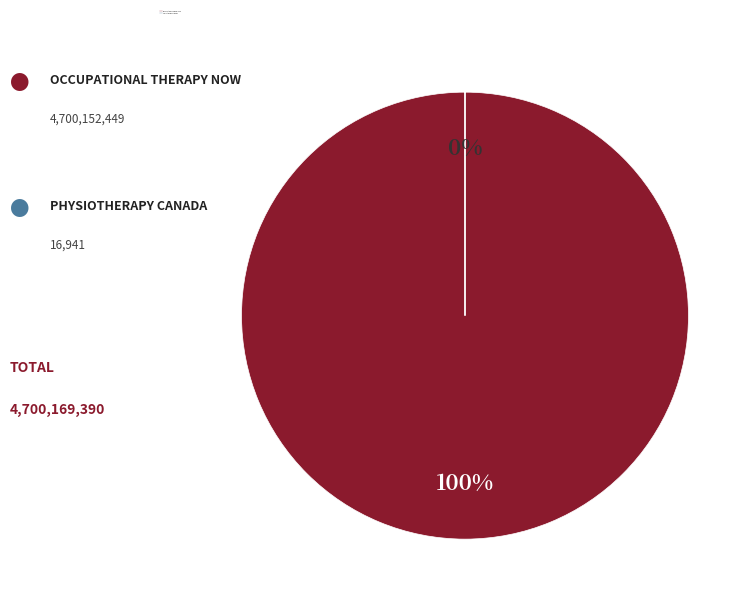

What is the change in value from Occupational Therapy Now to Physiotherapy Canada?

-4700135508